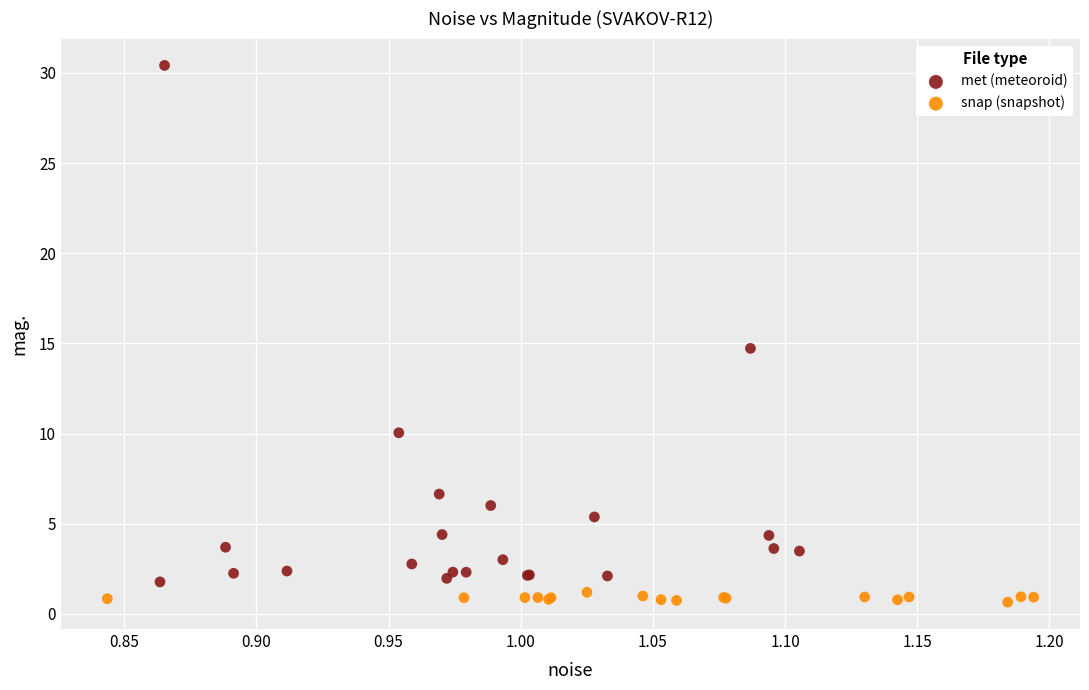

Which series reaches the maximum Y coordinate?

met (meteoroid)